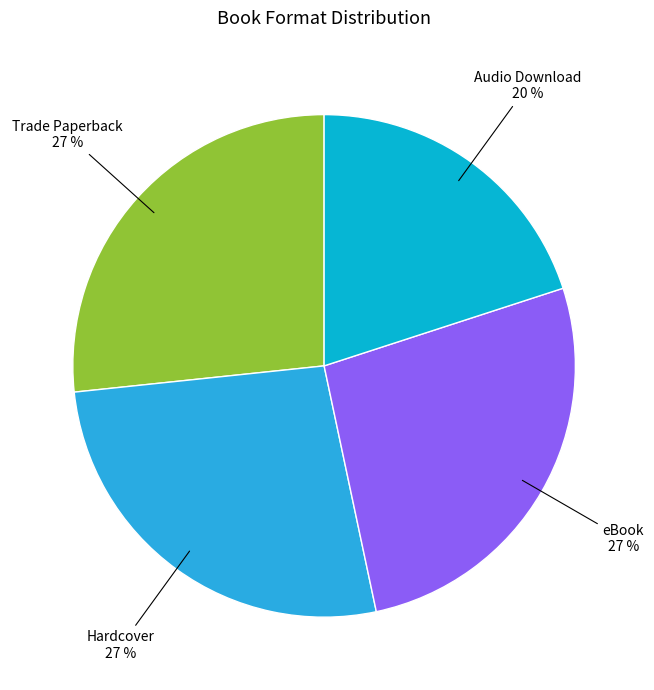

Which has a higher value, Hardcover or Audio Download?

Hardcover